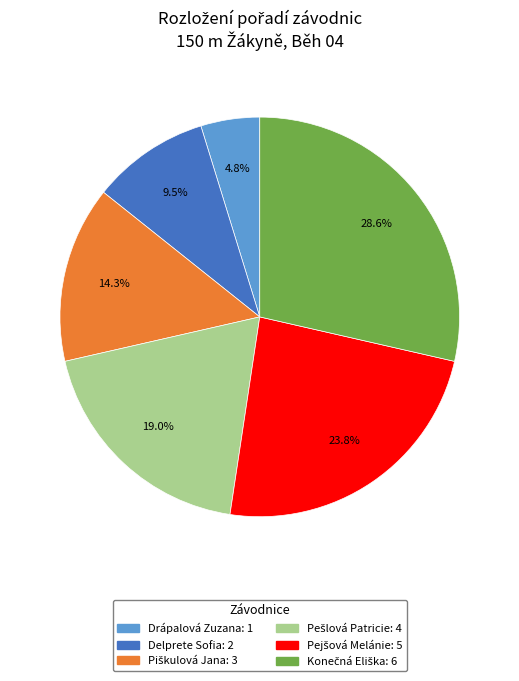

Does any single category account for the majority?

No